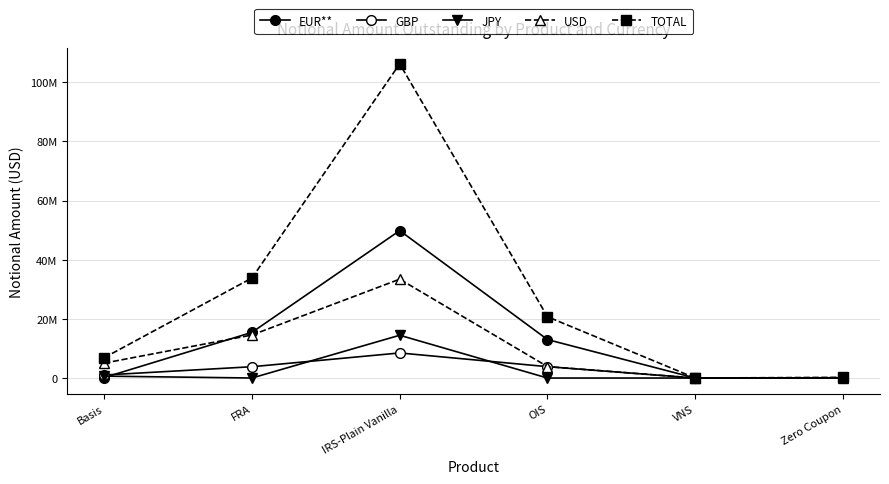

Is it true that GBP equals 63545 at Zero Coupon?

False